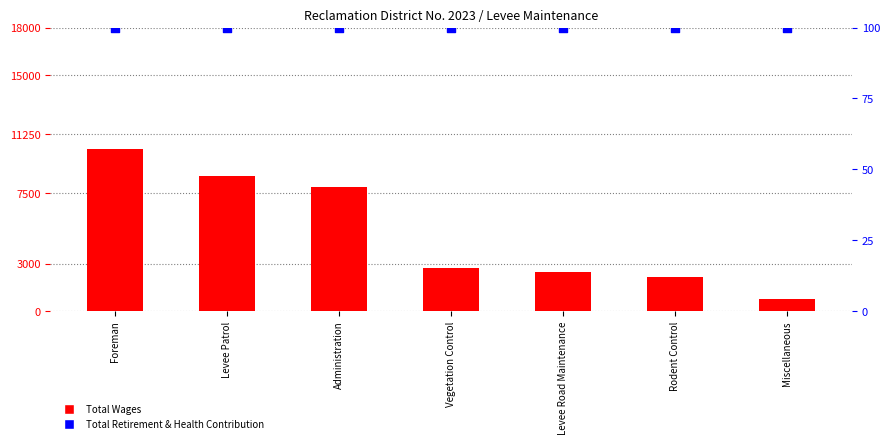

Is the value of Total Wages at Levee Patrol greater than the value of Total Retirement & Health Contribution at Rodent Control?

Yes